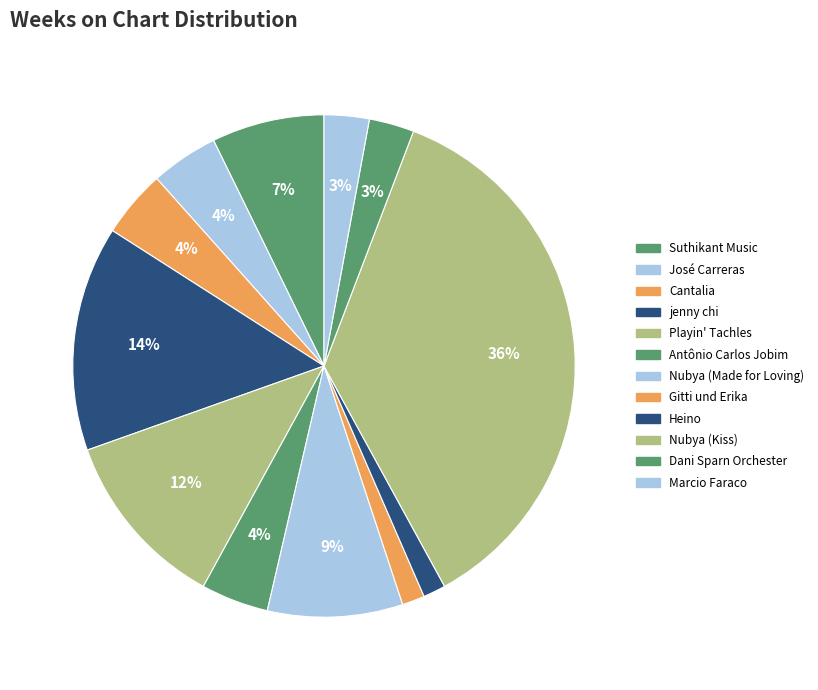

Rank the categories by value from highest to lowest.

Nubya (Kiss), jenny chi, Playin' Tachles, Nubya (Made for Loving), Suthikant Music, José Carreras, Cantalia, Antônio Carlos Jobim, Dani Sparn Orchester, Marcio Faraco, Gitti und Erika, Heino